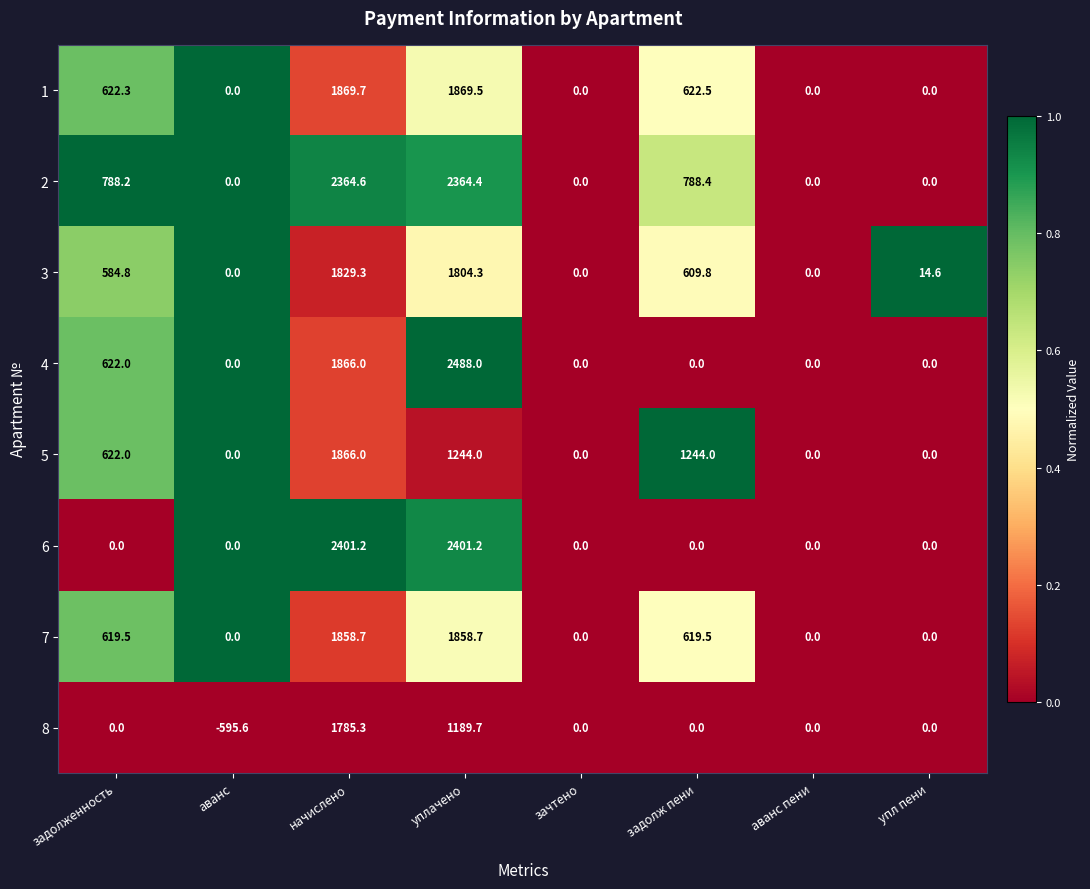

At which category is the sum across all series the highest?

начислено